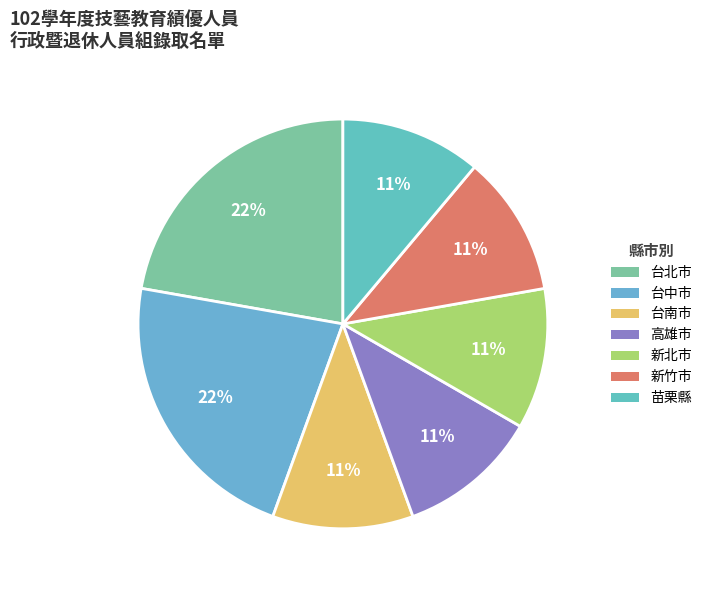

Is there any slice that represents more than half of the pie?

No